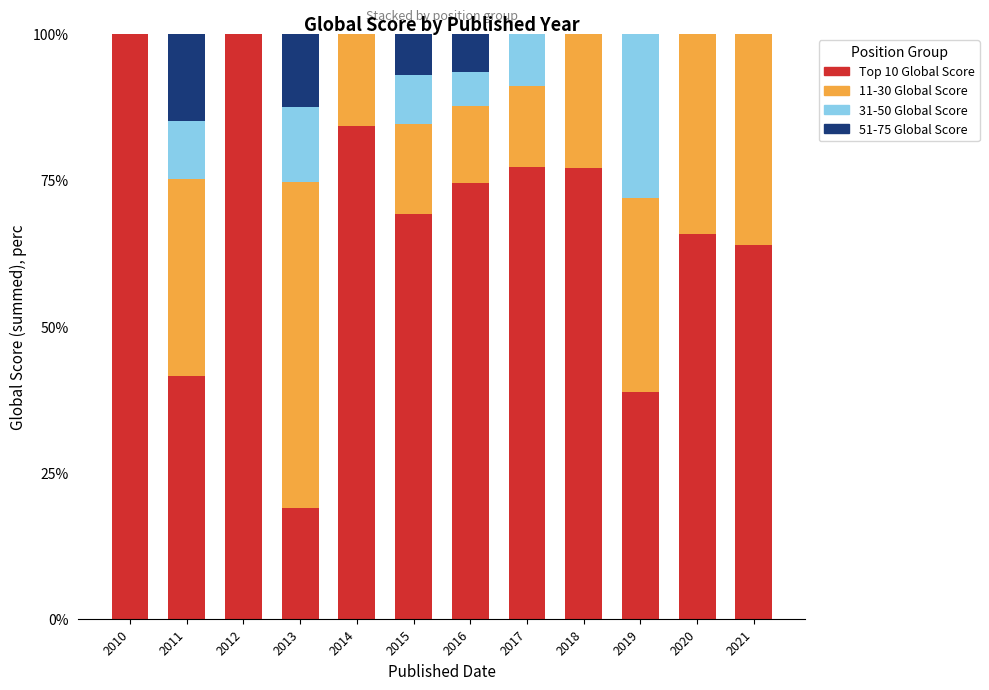

What is the total value across all series at 2018?

100.0